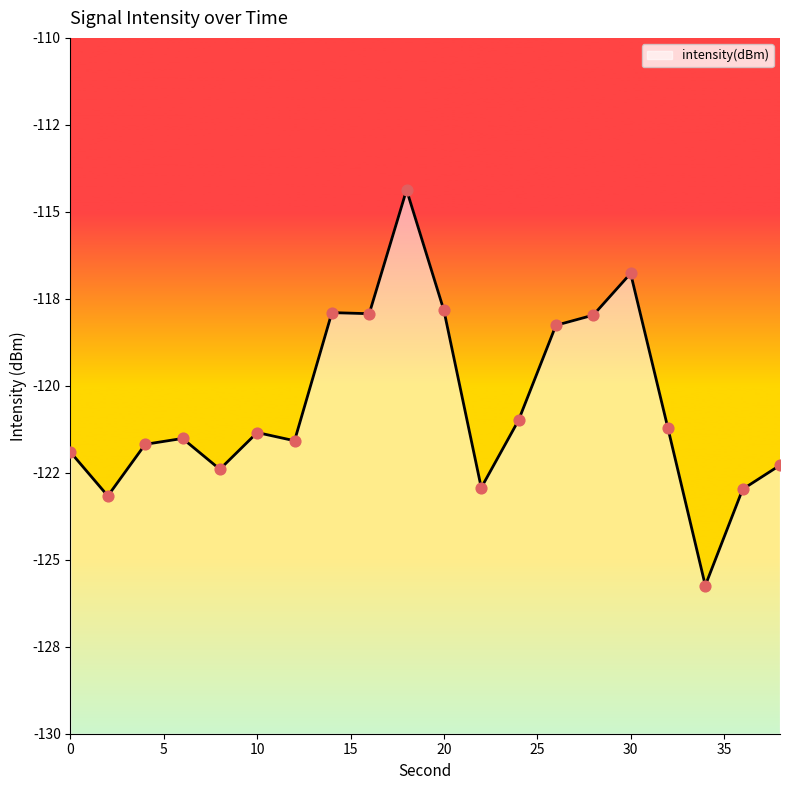

Which has a higher value, 20 or 12?

20